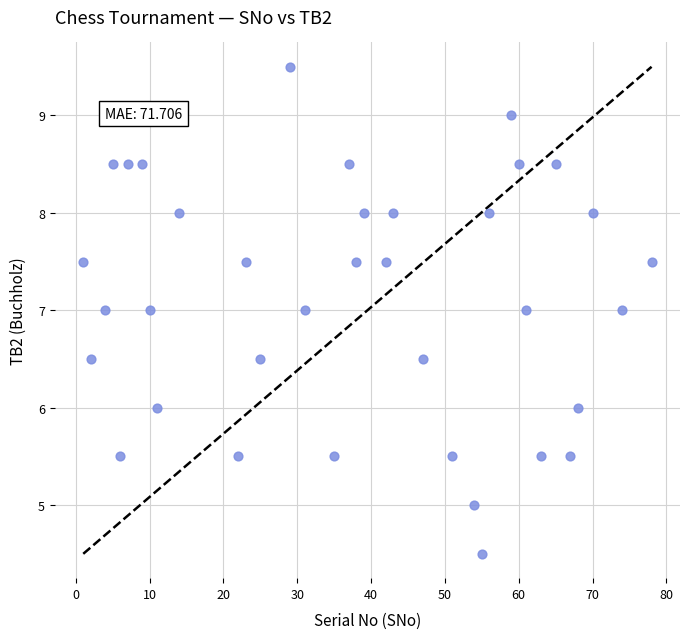

What is the range of Y values (max minus min)?

5.0